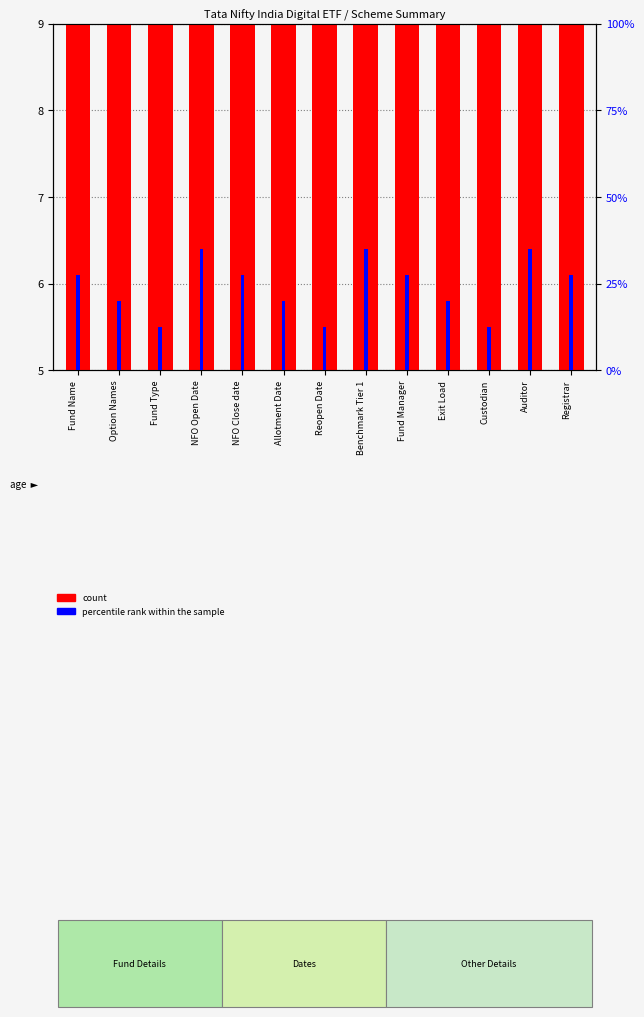

Reading right to left, list all the values displayed in this chart.

count: Registrar=9.0	Auditor=5.8	Custodian=5.0	Exit Load=5.0	Fund Manager=5.0	Benchmark Tier 1=5.8	Reopen Date=9.0	Allotment Date=5.8	NFO Close date=5.0	NFO Open Date=5.0	Fund Type=5.0	Option Names=5.8	Fund Name=9.0
percentile rank within the sample: Registrar=0.3	Auditor=0.3	Custodian=0.1	Exit Load=0.2	Fund Manager=0.3	Benchmark Tier 1=0.3	Reopen Date=0.1	Allotment Date=0.2	NFO Close date=0.3	NFO Open Date=0.3	Fund Type=0.1	Option Names=0.2	Fund Name=0.3